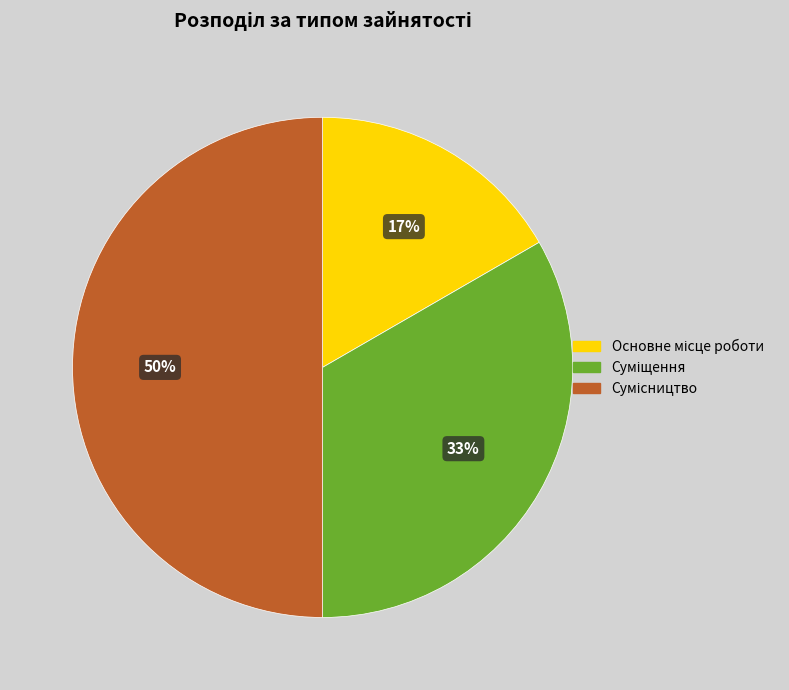

Count the number of slices in the pie.

3